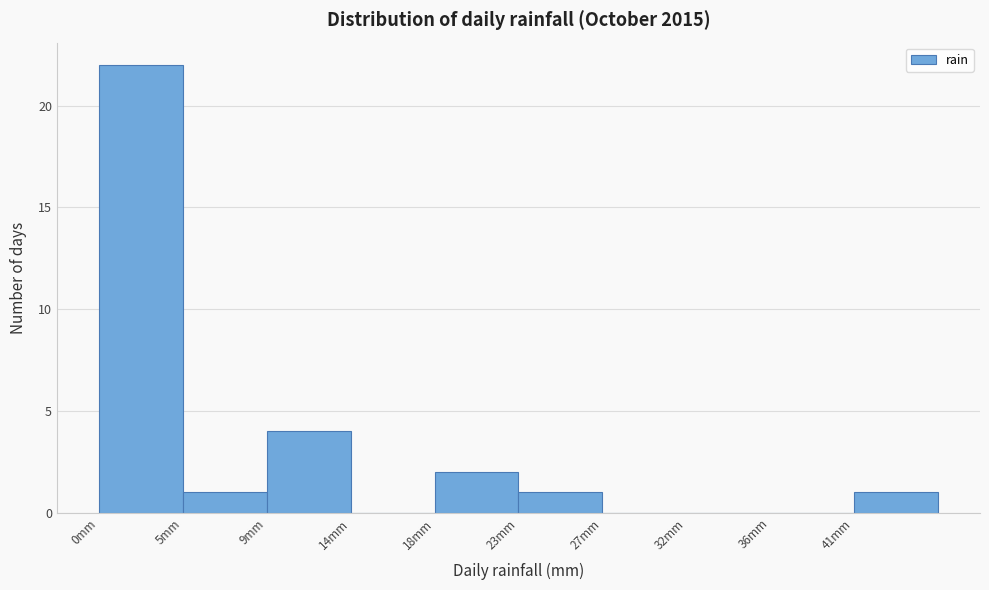

Over which range of the x-axis is the bar tallest?

0.0 to 4.5